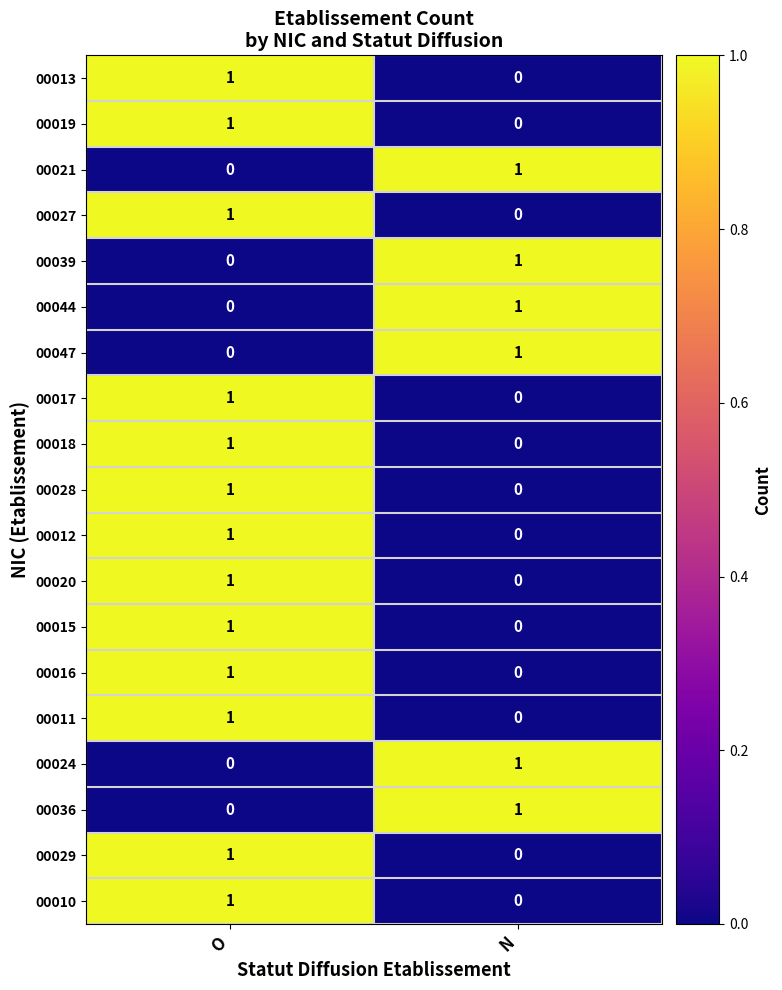

List the labels in order of 00013 value, largest first.

O, N